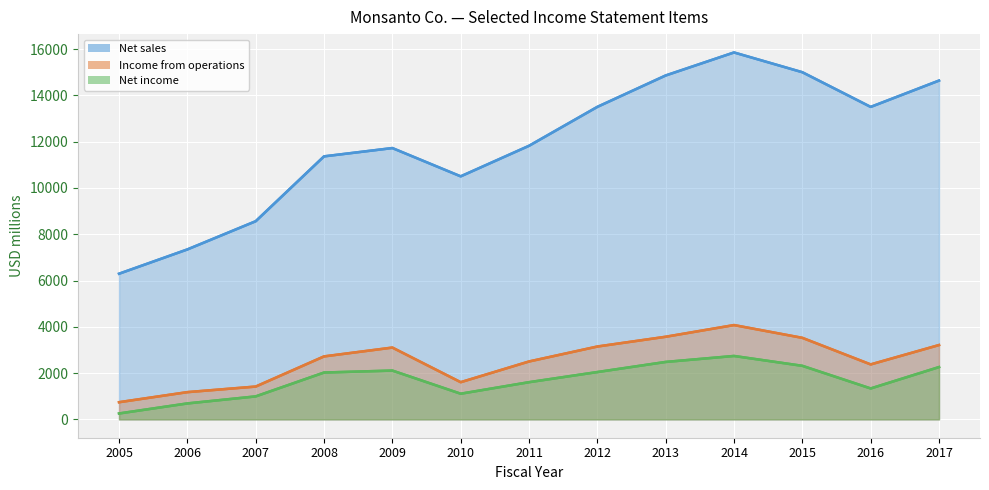

Which series changed the most between 2011 and 2012?

Net sales